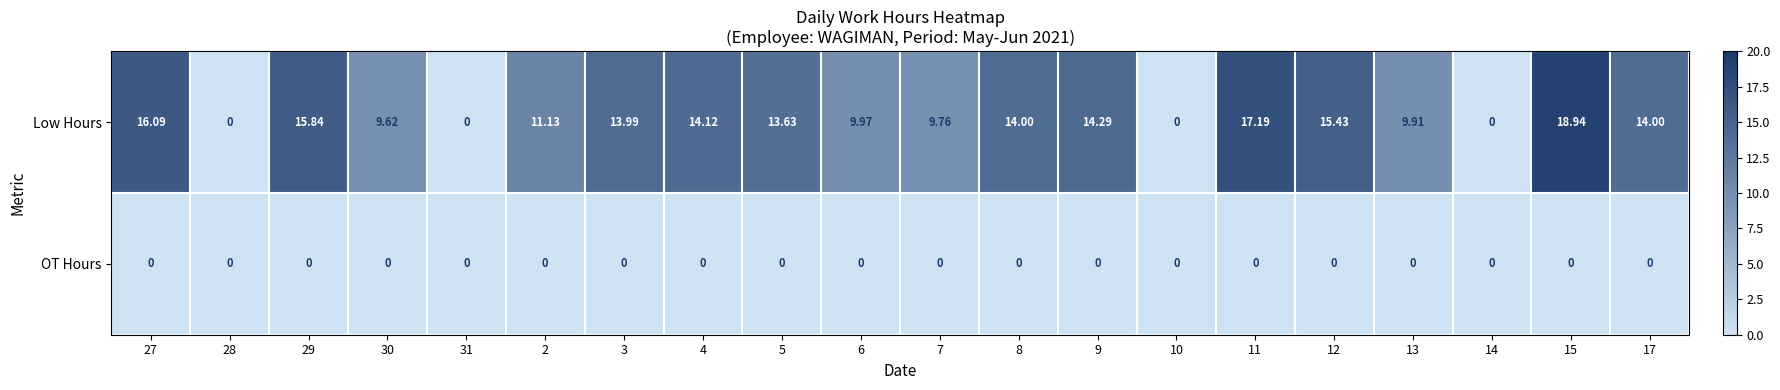

Which series has the largest total across all categories?

Low Hours